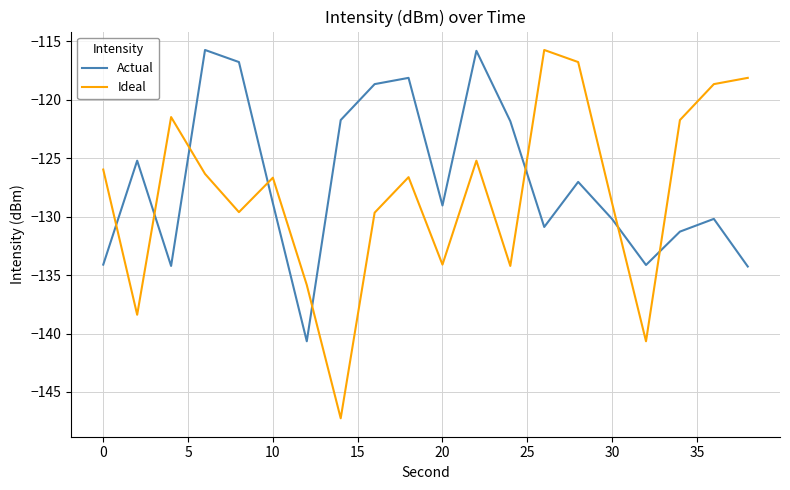

What is the difference between the maximum and minimum values in the Actual series?

24.9